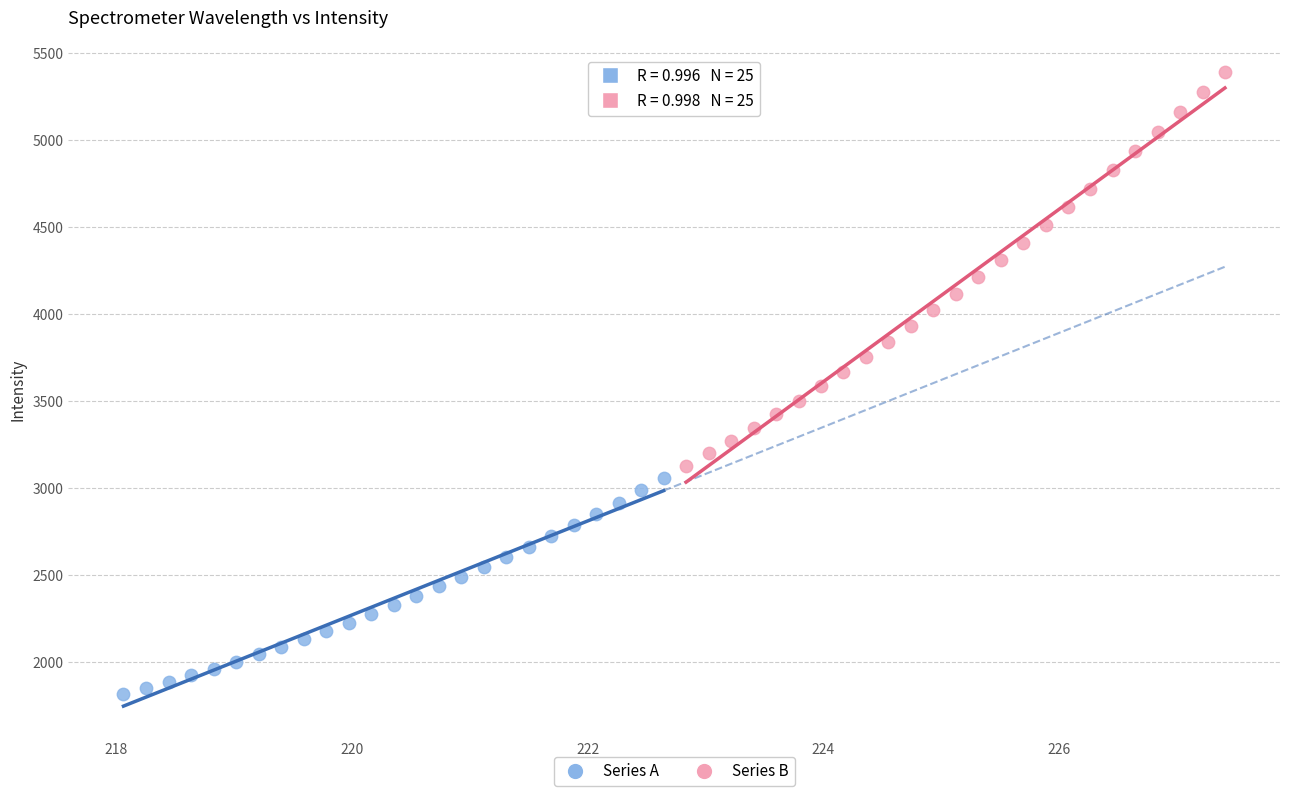

Which series reaches the minimum Y coordinate?

Series A